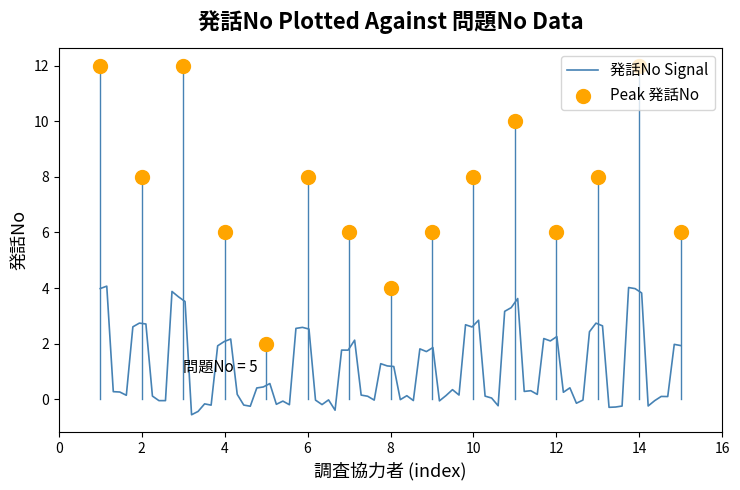

What is the minimum value for 発話No Signal?

-0.6